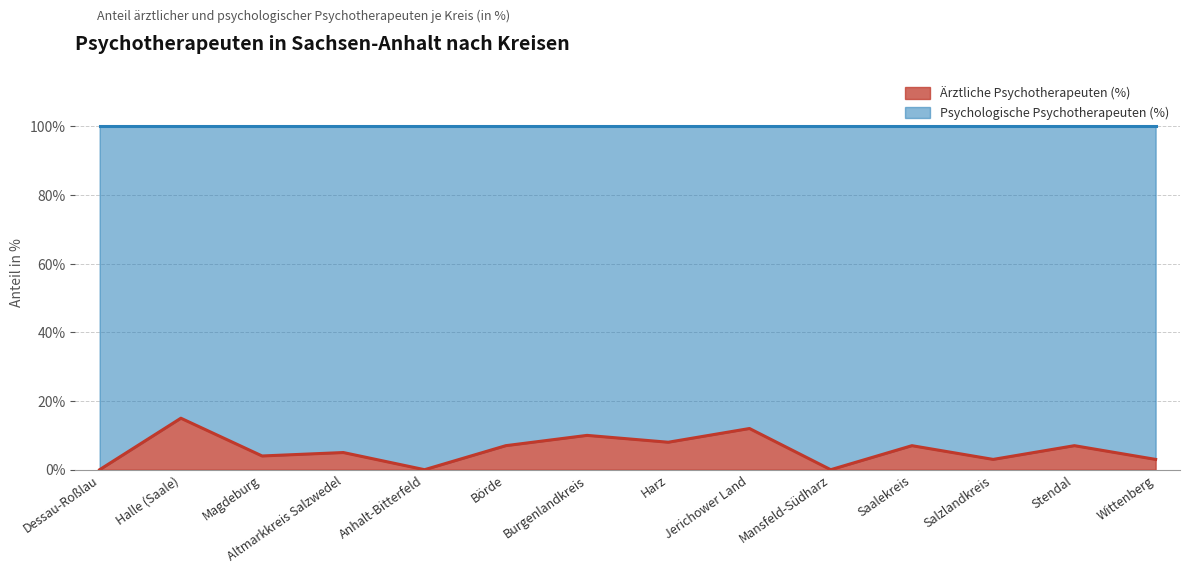

Reading left to right, list all the values displayed in this chart.

0	15	4	5	0	7	10	8	12	0	7	3	7	3